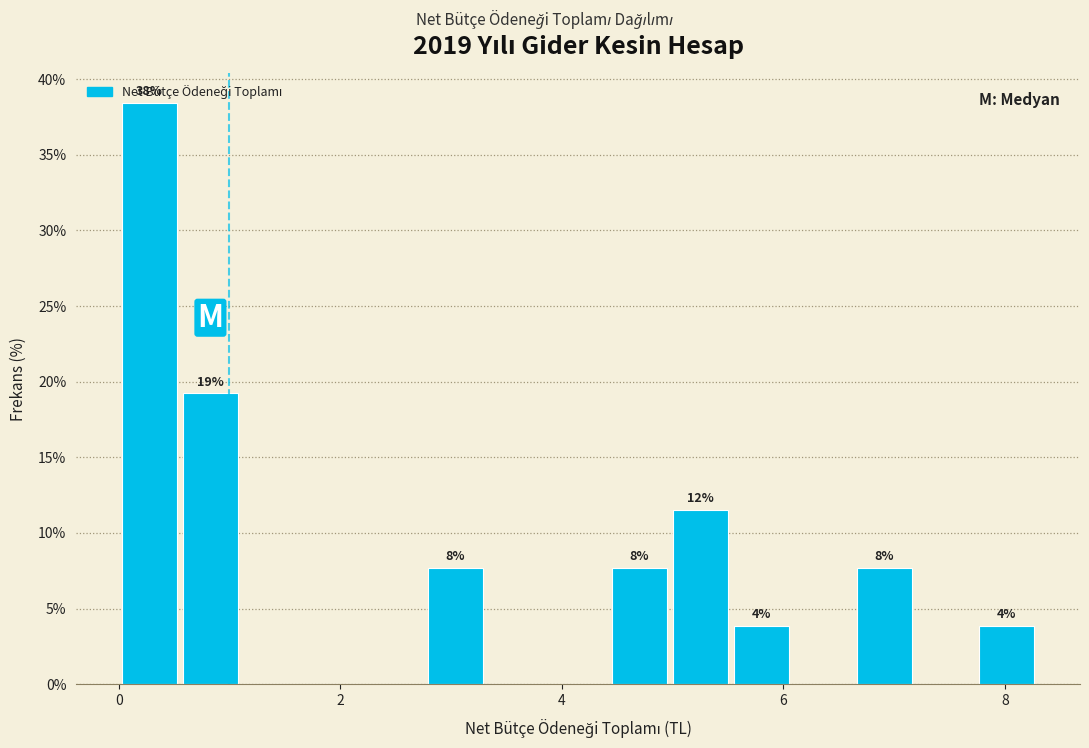

Read against the x-axis, roughly where is the centre of the tallest bar?

0.2